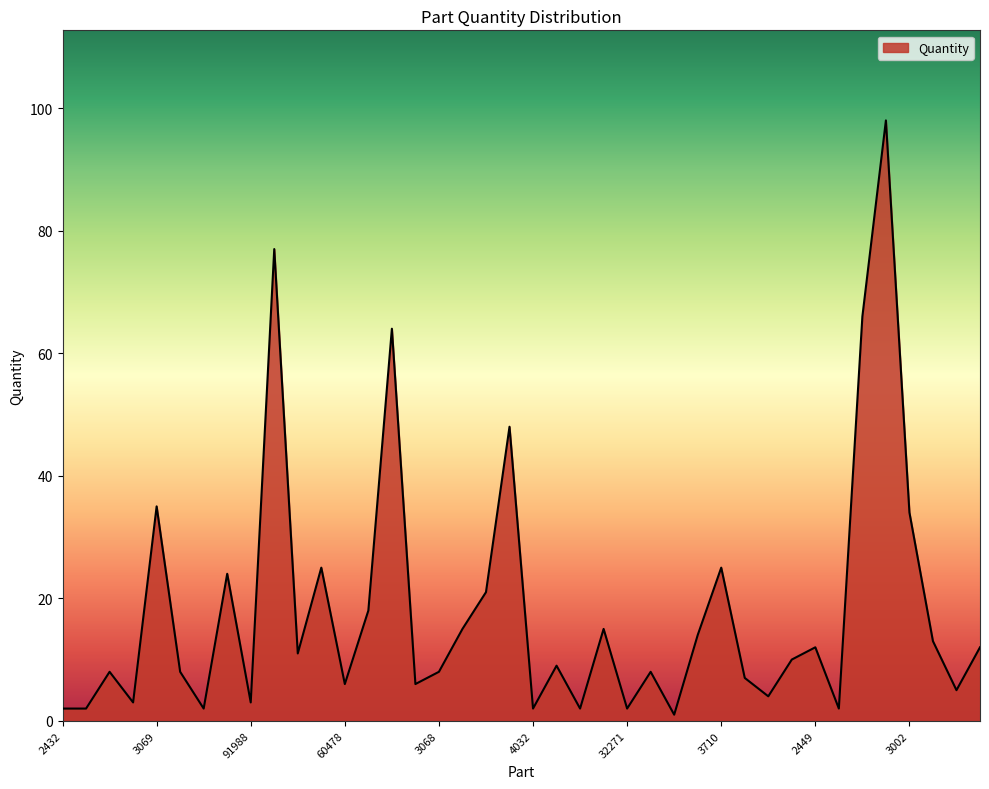

What is the difference between the maximum and minimum values?

97